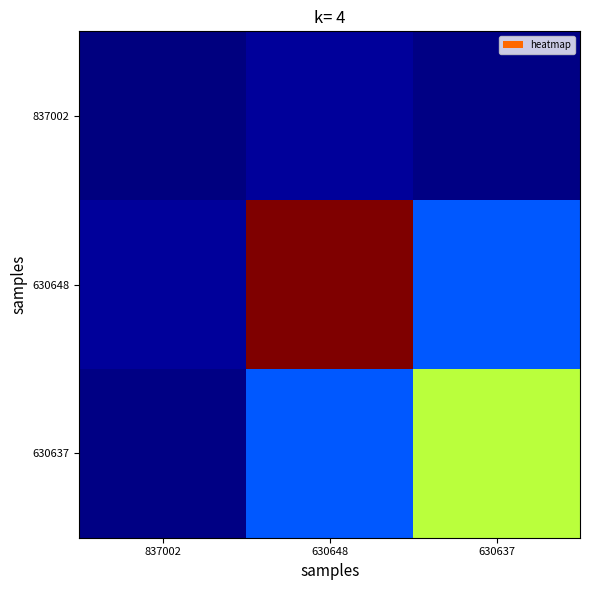

Which series changed the most between 630648 and 630637?

630648